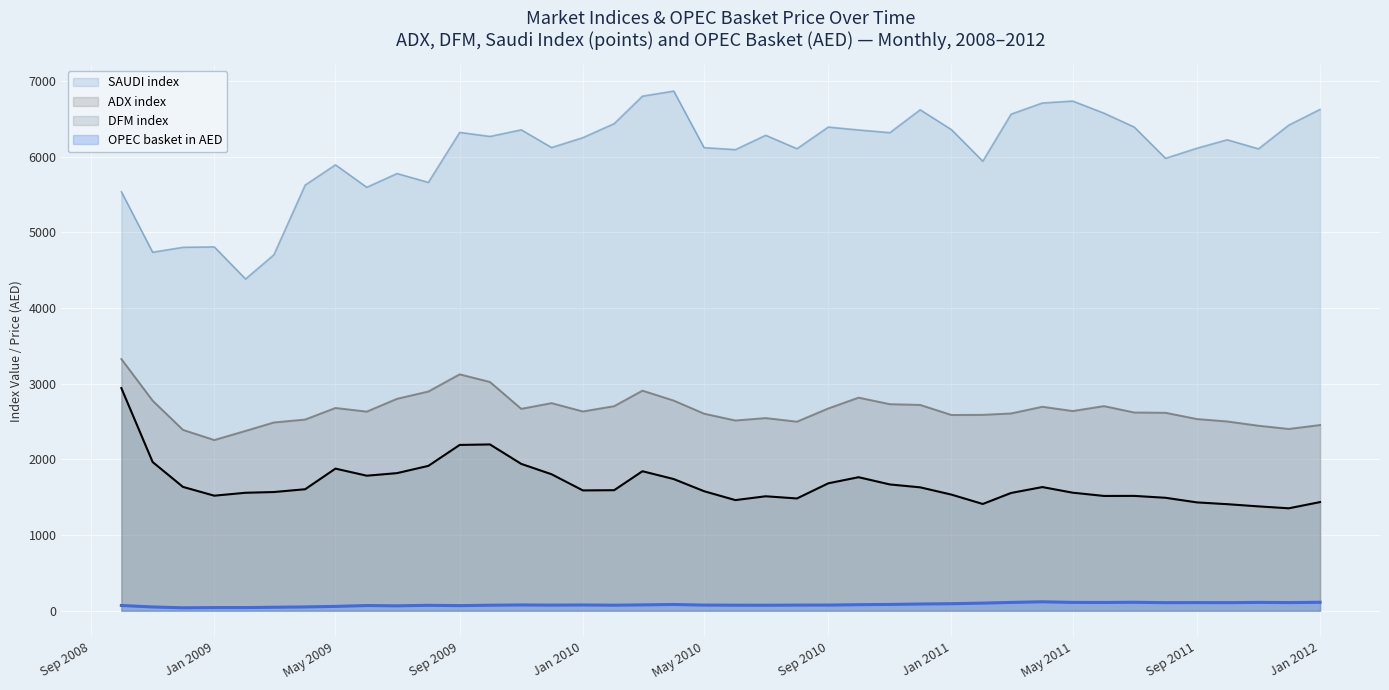

True or false: ADX index and OPEC basket in AED intersect in this chart.

False